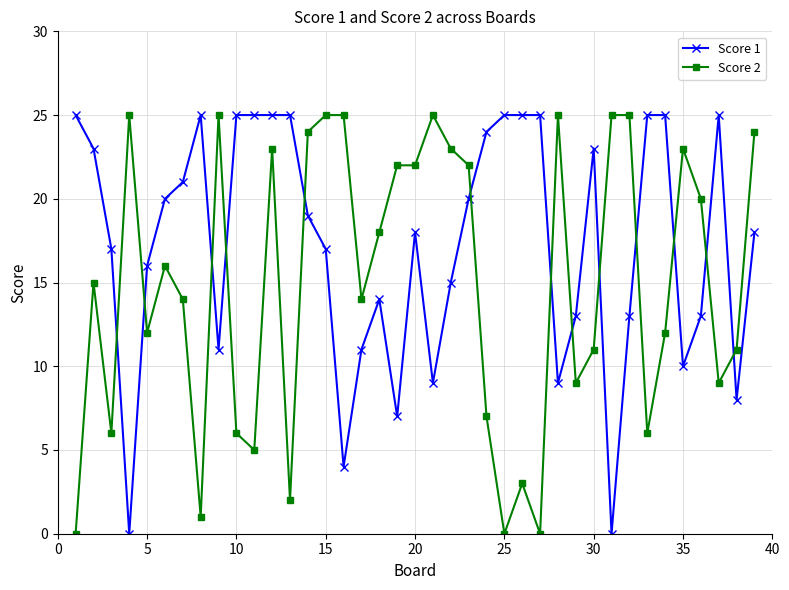

Which series ends up on top after the final intersection of Score 2 and Score 1?

Score 2